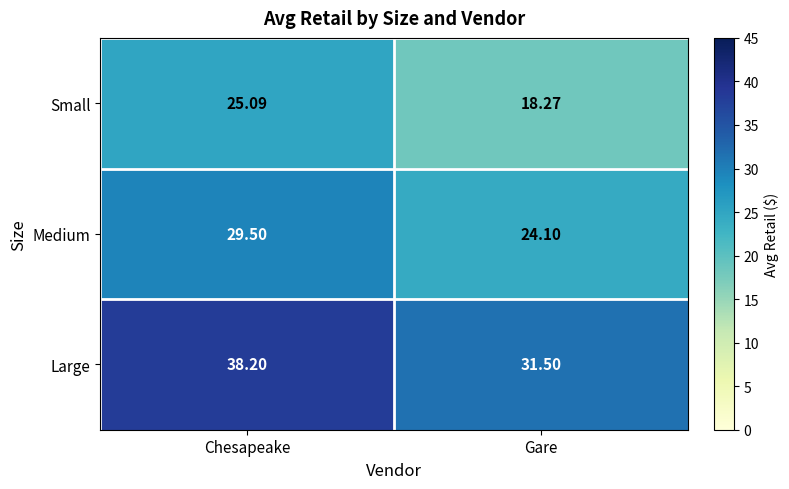

List the labels in order of Large value, smallest first.

Gare, Chesapeake